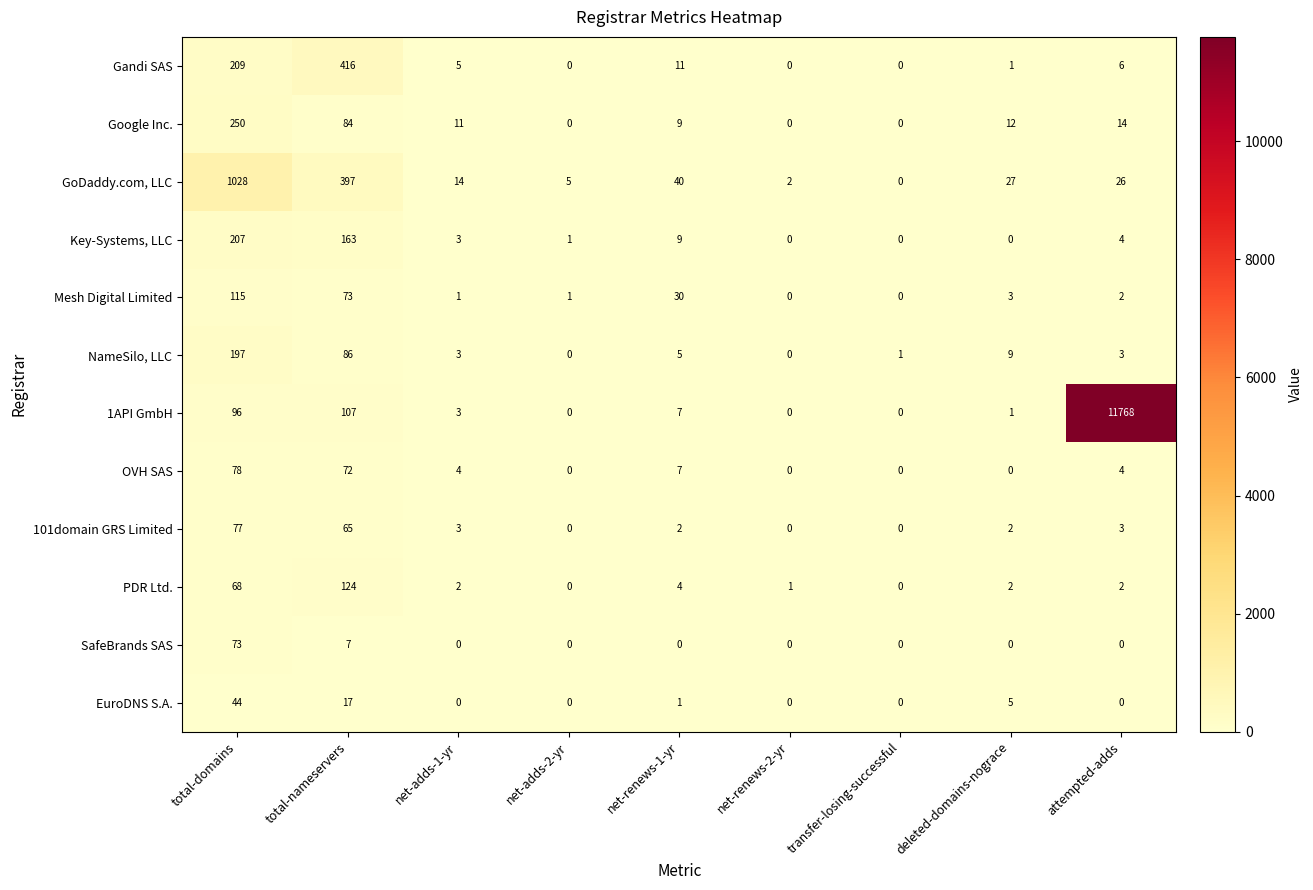

Between net-adds-2-yr and net-renews-1-yr, which series saw the biggest shift?

GoDaddy.com, LLC